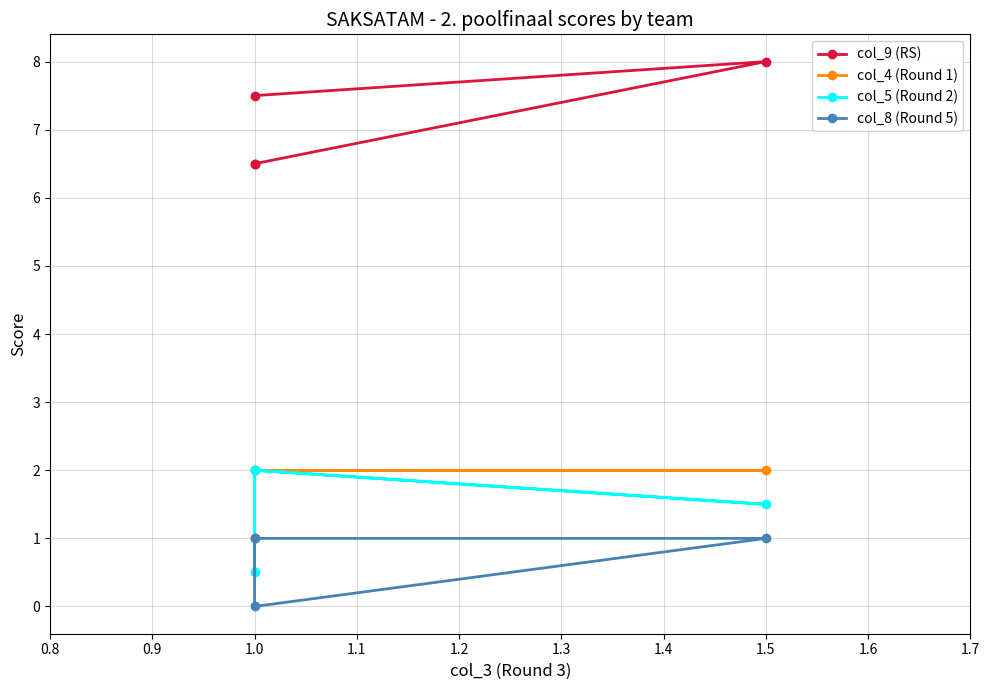

List the series in order of their peak value, lowest first.

col_8 (Round 5), col_4 (Round 1), col_5 (Round 2), col_9 (RS)